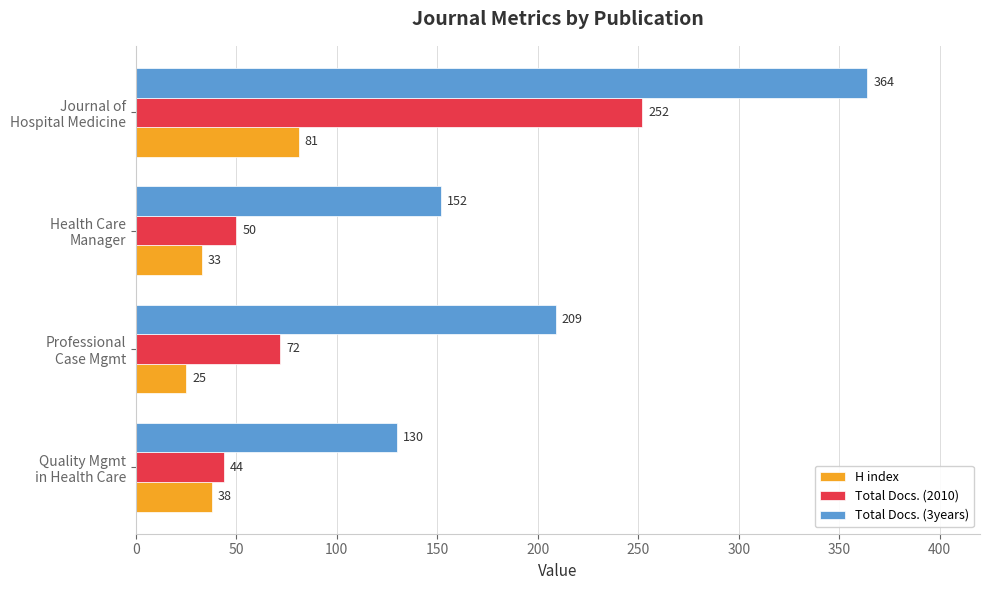

Which series has the largest total across all categories?

Total Docs. (3years)